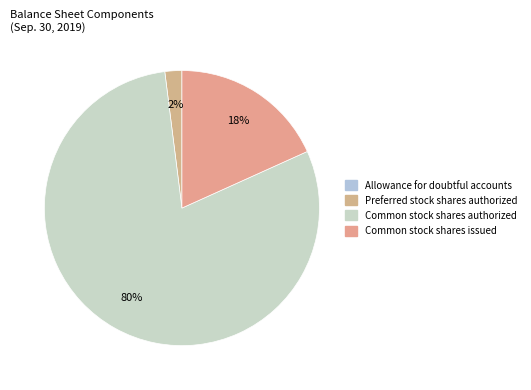

Which category accounts for the majority?

Common stock shares authorized